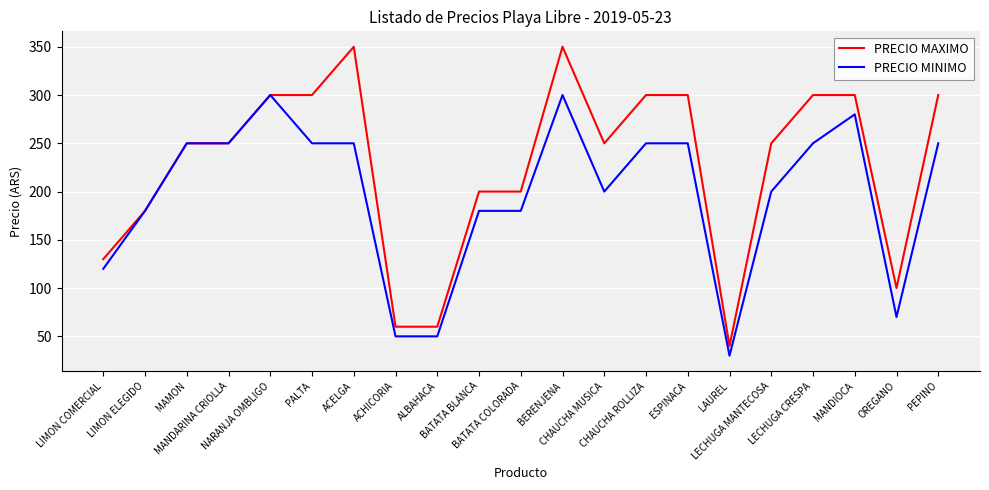

Which category has the lowest value across all series?

LAUREL